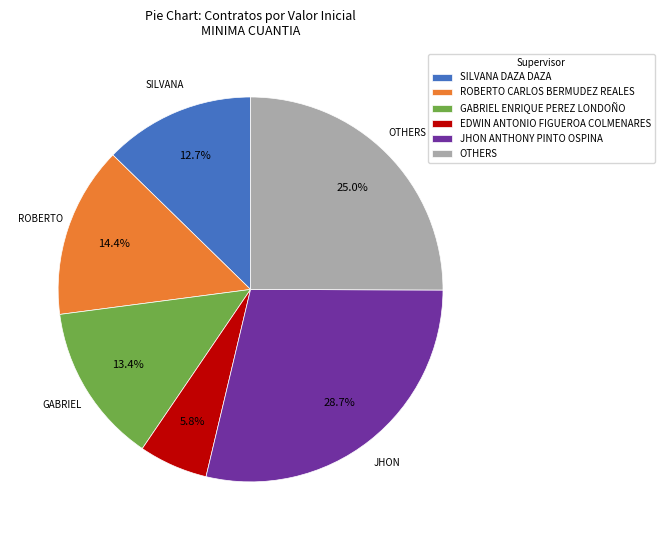

Which has a higher value, SILVANA DAZA DAZA or JHON ANTHONY PINTO OSPINA?

JHON ANTHONY PINTO OSPINA